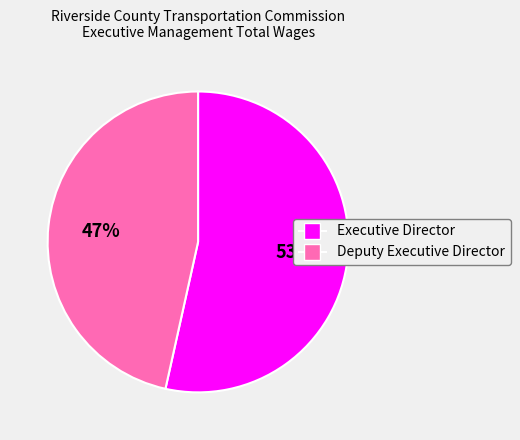

To the nearest percent, what percentage of the pie is Executive Director?

53%